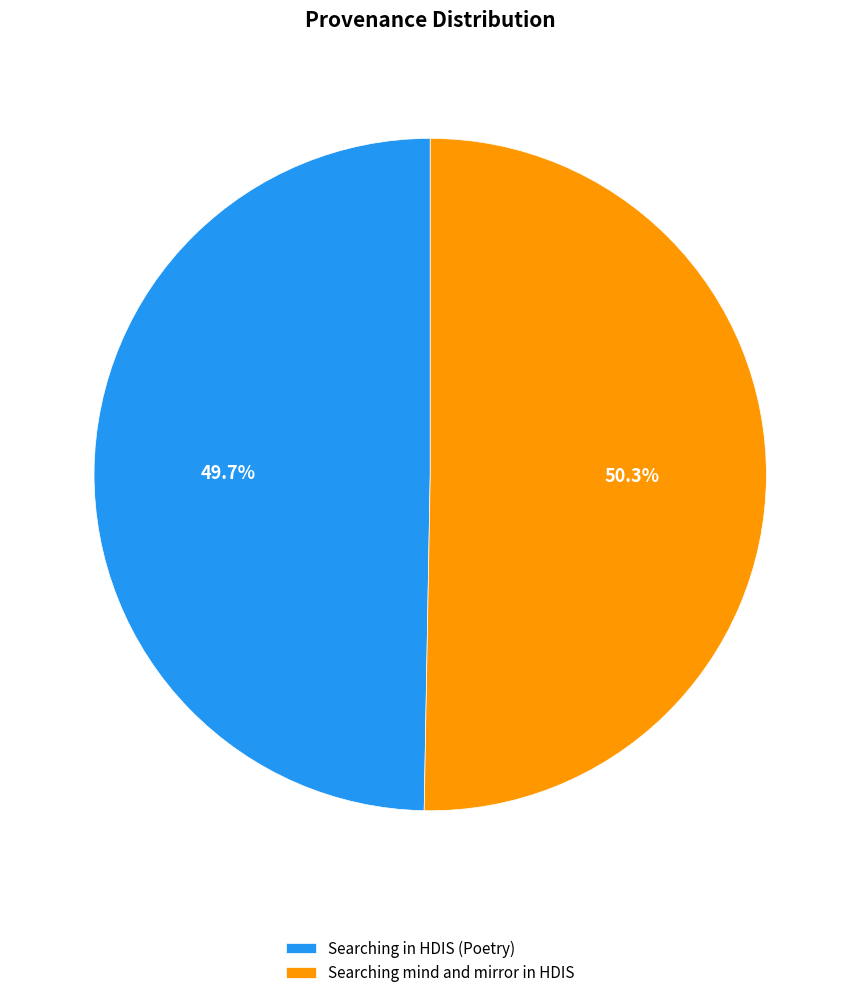

How many slices are in this pie chart?

2